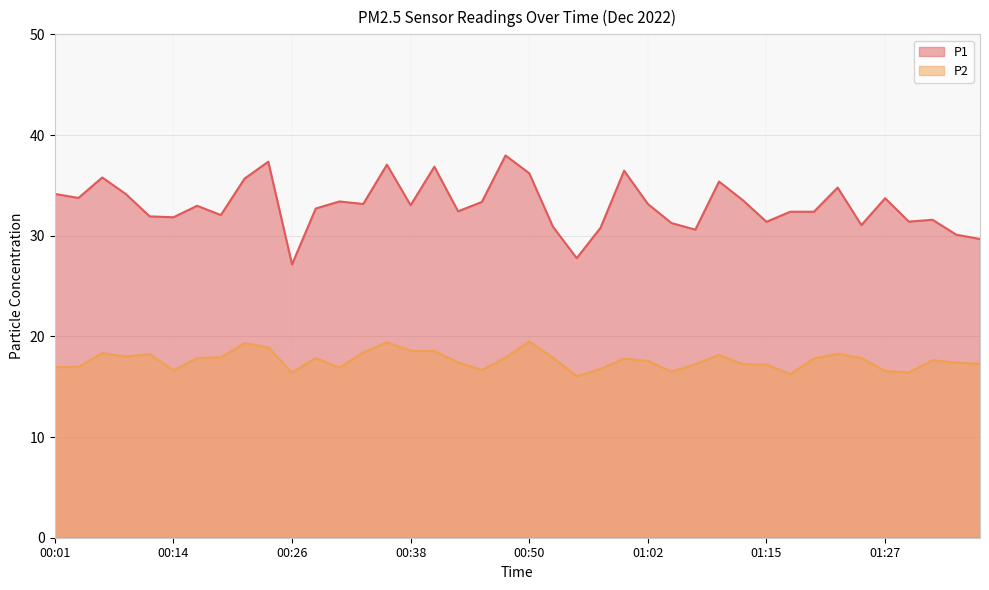

Reading left to right, list all the values displayed in this chart.

P1: 00:01=34.1	00:04=33.8	00:06=35.8	00:09=34.1	00:11=31.9	00:14=31.8	00:16=33.0	00:19=32.0	00:21=35.7	00:23=37.4	00:26=27.1	00:28=32.7	00:31=33.4	00:33=33.1	00:36=37.0	00:38=33.0	00:41=36.9	00:43=32.4	00:45=33.4	00:48=38.0	00:50=36.2	00:53=30.9	00:55=27.8	00:58=30.8	01:00=36.5	01:02=33.1	01:05=31.2	01:07=30.6	01:10=35.4	01:12=33.5	01:15=31.4	01:17=32.4	01:19=32.4	01:22=34.8	01:24=31.1	01:27=33.7	01:29=31.4	01:32=31.6	01:34=30.1	01:36=29.7
P2: 00:01=16.9	00:04=17.0	00:06=18.3	00:09=18.0	00:11=18.2	00:14=16.6	00:16=17.8	00:19=17.9	00:21=19.3	00:23=18.9	00:26=16.4	00:28=17.9	00:31=16.9	00:33=18.4	00:36=19.4	00:38=18.6	00:41=18.6	00:43=17.4	00:45=16.6	00:48=17.9	00:50=19.5	00:53=17.9	00:55=16.1	00:58=16.8	01:00=17.8	01:02=17.6	01:05=16.5	01:07=17.2	01:10=18.1	01:12=17.2	01:15=17.2	01:17=16.2	01:19=17.8	01:22=18.3	01:24=17.9	01:27=16.6	01:29=16.4	01:32=17.6	01:34=17.4	01:36=17.3